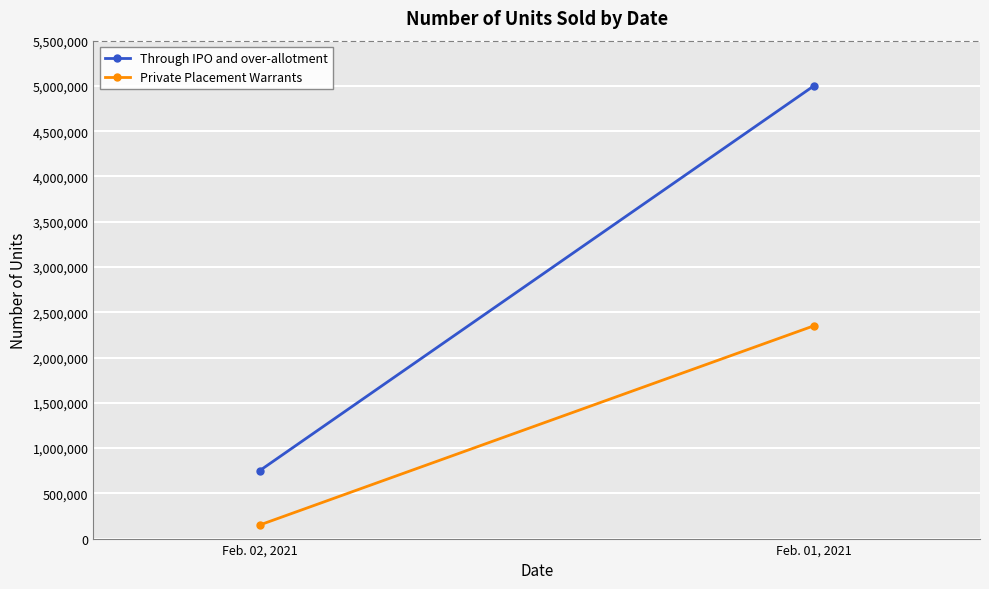

What is the label of the 2nd point from the right?

Feb. 02, 2021